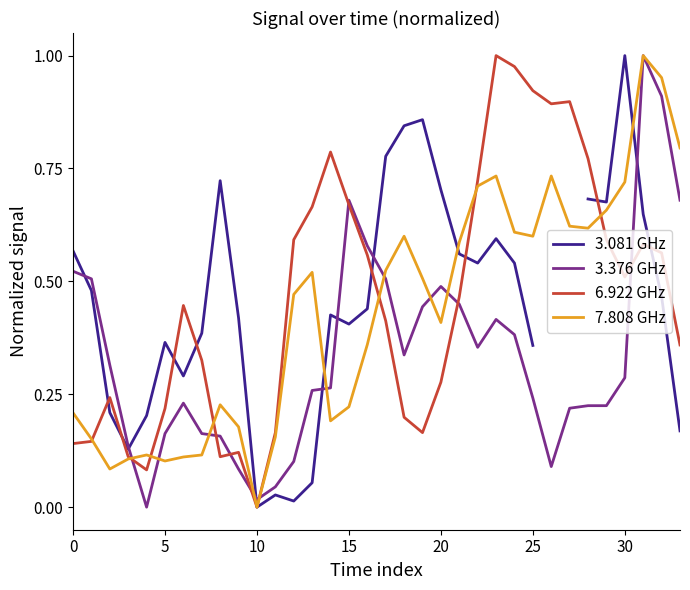

The 6.922 GHz series shows 0.3 at 13. True or false?

False